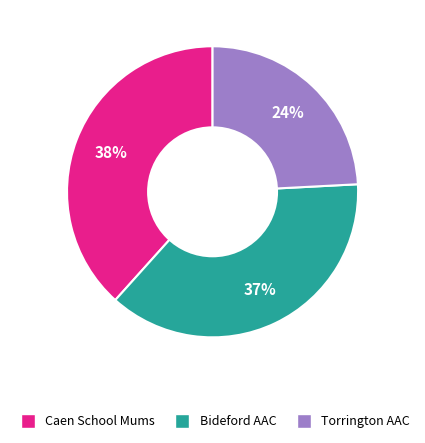

How many segments does this pie chart have?

3